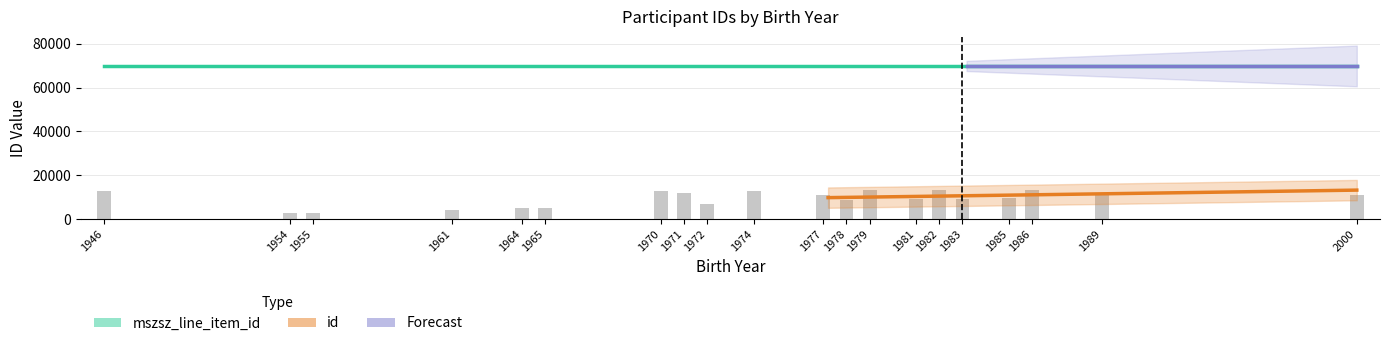

How many categories are shown in the chart?

20